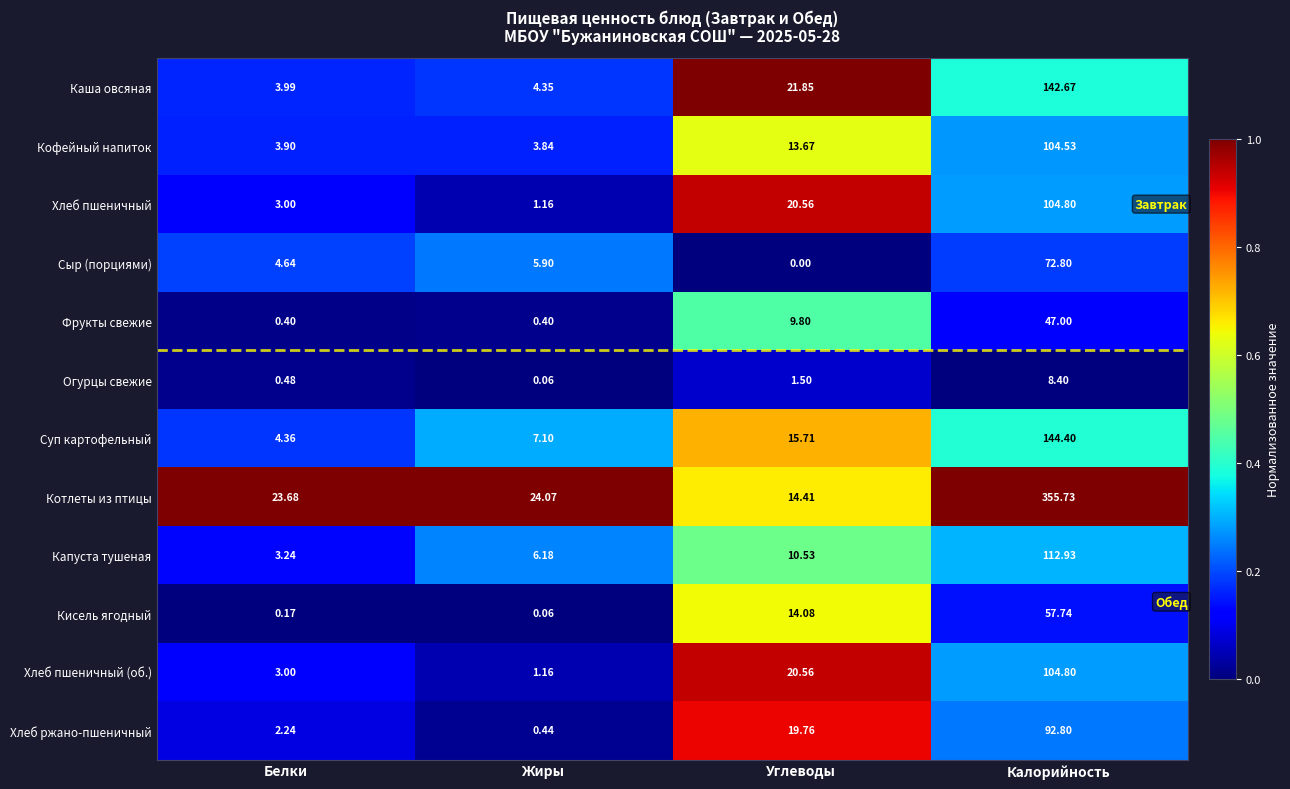

At which category does the chart reach its peak across all series?

Калорийность